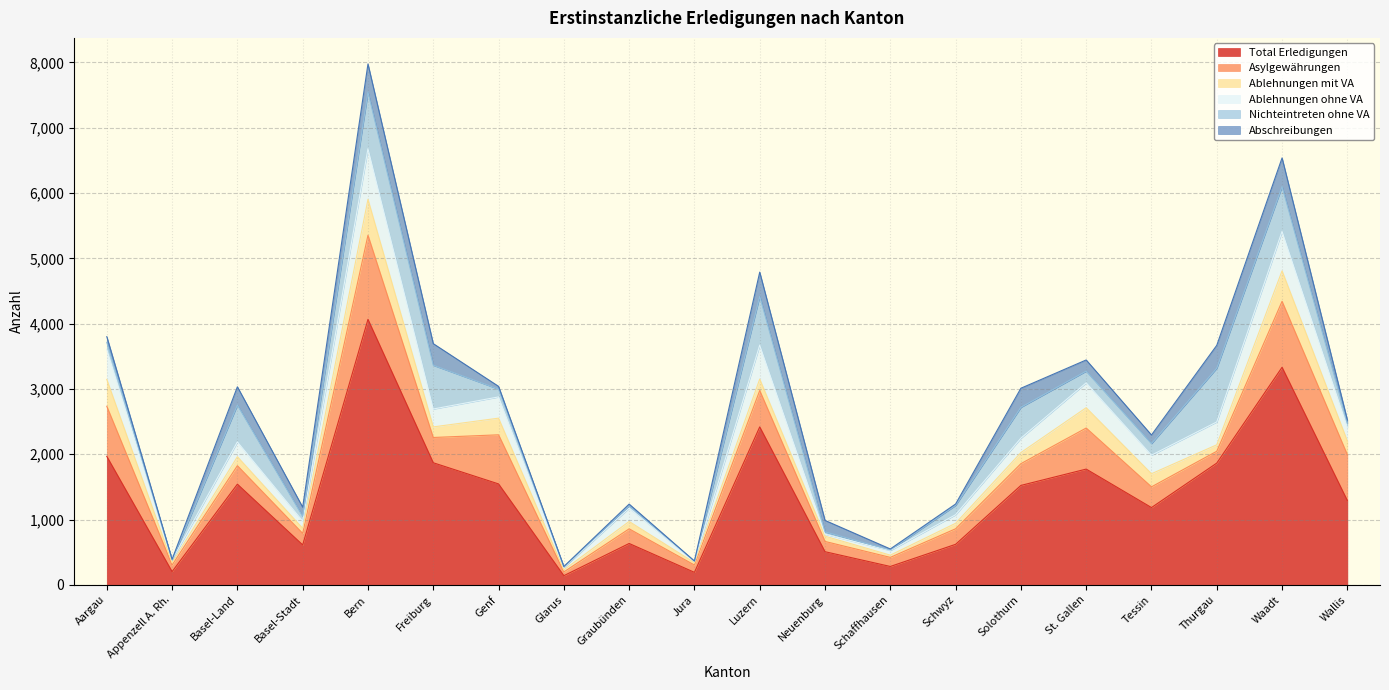

How many data points in Ablehnungen ohne VA are less than 226?

10